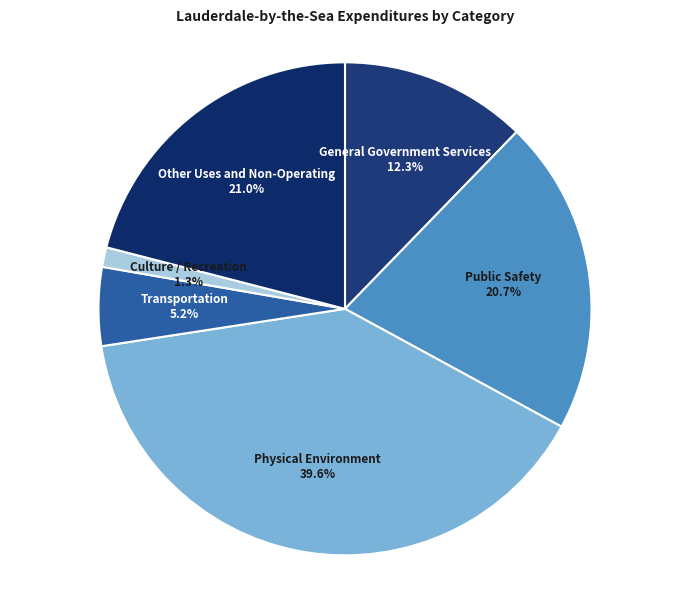

Which category has the smallest portion of the pie?

Culture / Recreation